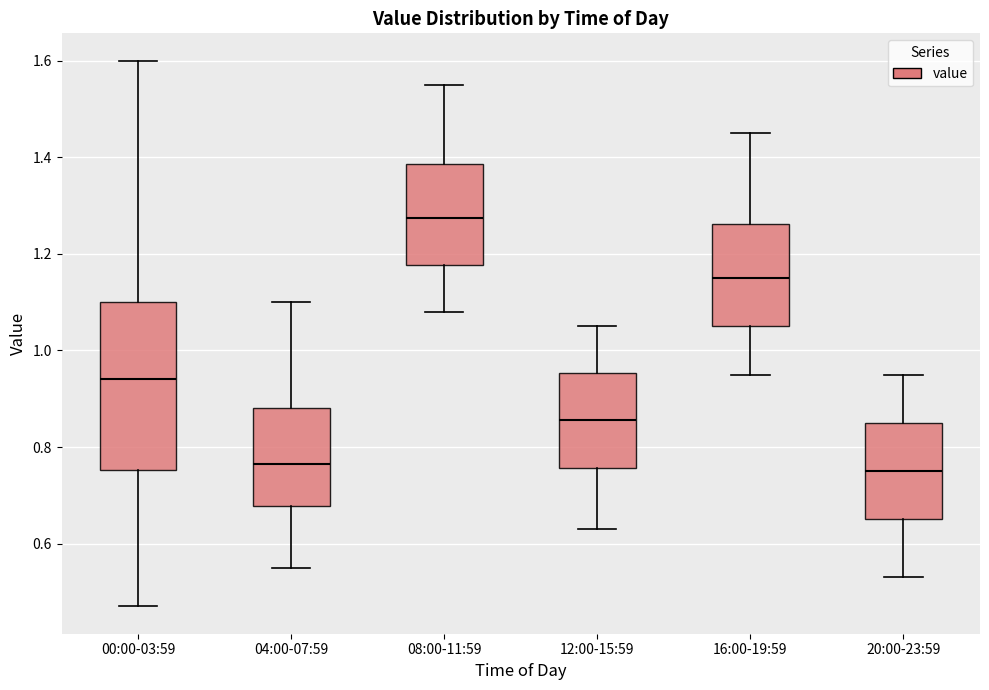

Reading left to right, read every box against the y-axis: the position of its median line, the range the box covers, and the ends of its whiskers. The values are not printed on the chart, so give them approximately, as read against the axis.

00:00-03:59: median 0.94, box 0.76 to 1.10, whiskers 0.48 to 1.60
04:00-07:59: median 0.76, box 0.68 to 0.88, whiskers 0.56 to 1.10
08:00-11:59: median 1.28, box 1.18 to 1.38, whiskers 1.08 to 1.56
12:00-15:59: median 0.86, box 0.76 to 0.96, whiskers 0.64 to 1.06
16:00-19:59: median 1.16, box 1.06 to 1.26, whiskers 0.96 to 1.46
20:00-23:59: median 0.76, box 0.66 to 0.86, whiskers 0.54 to 0.96